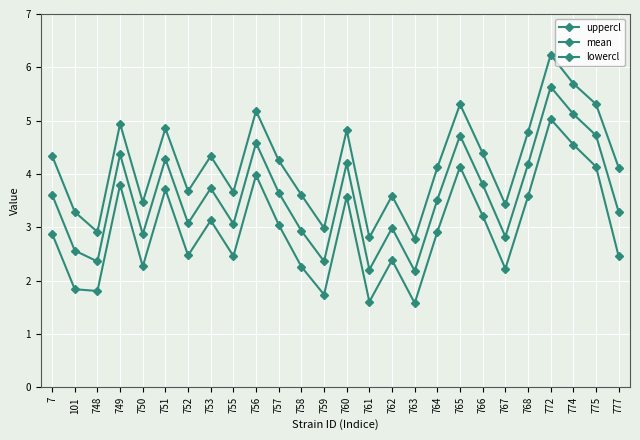

How many lines are shown in the chart?

3